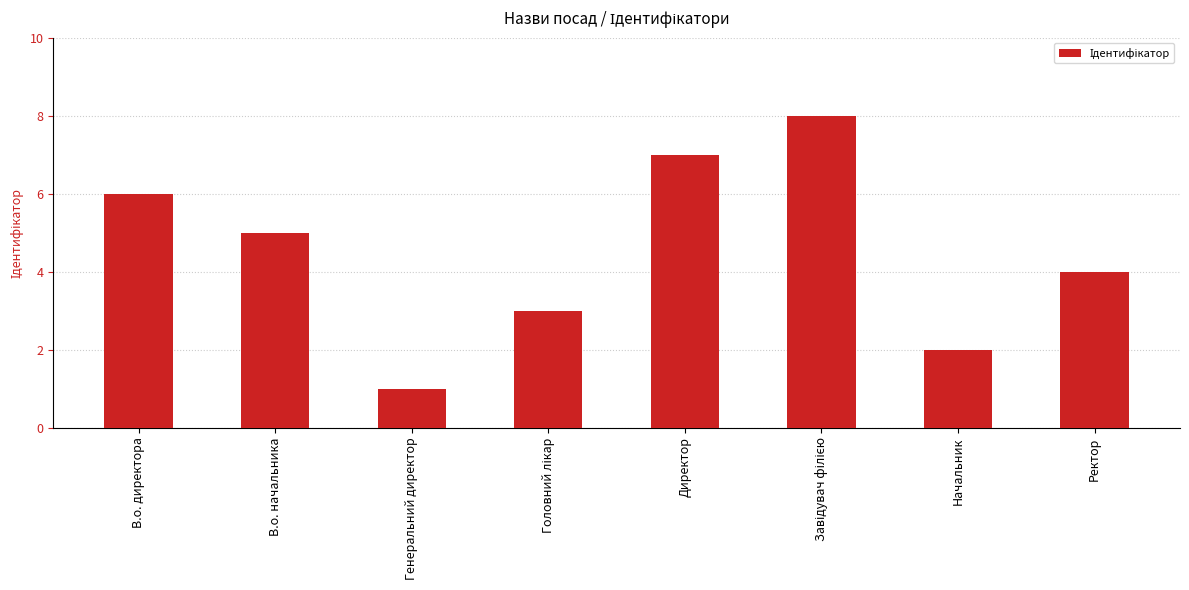

At which label does the data first exceed 5?

В.о. директора